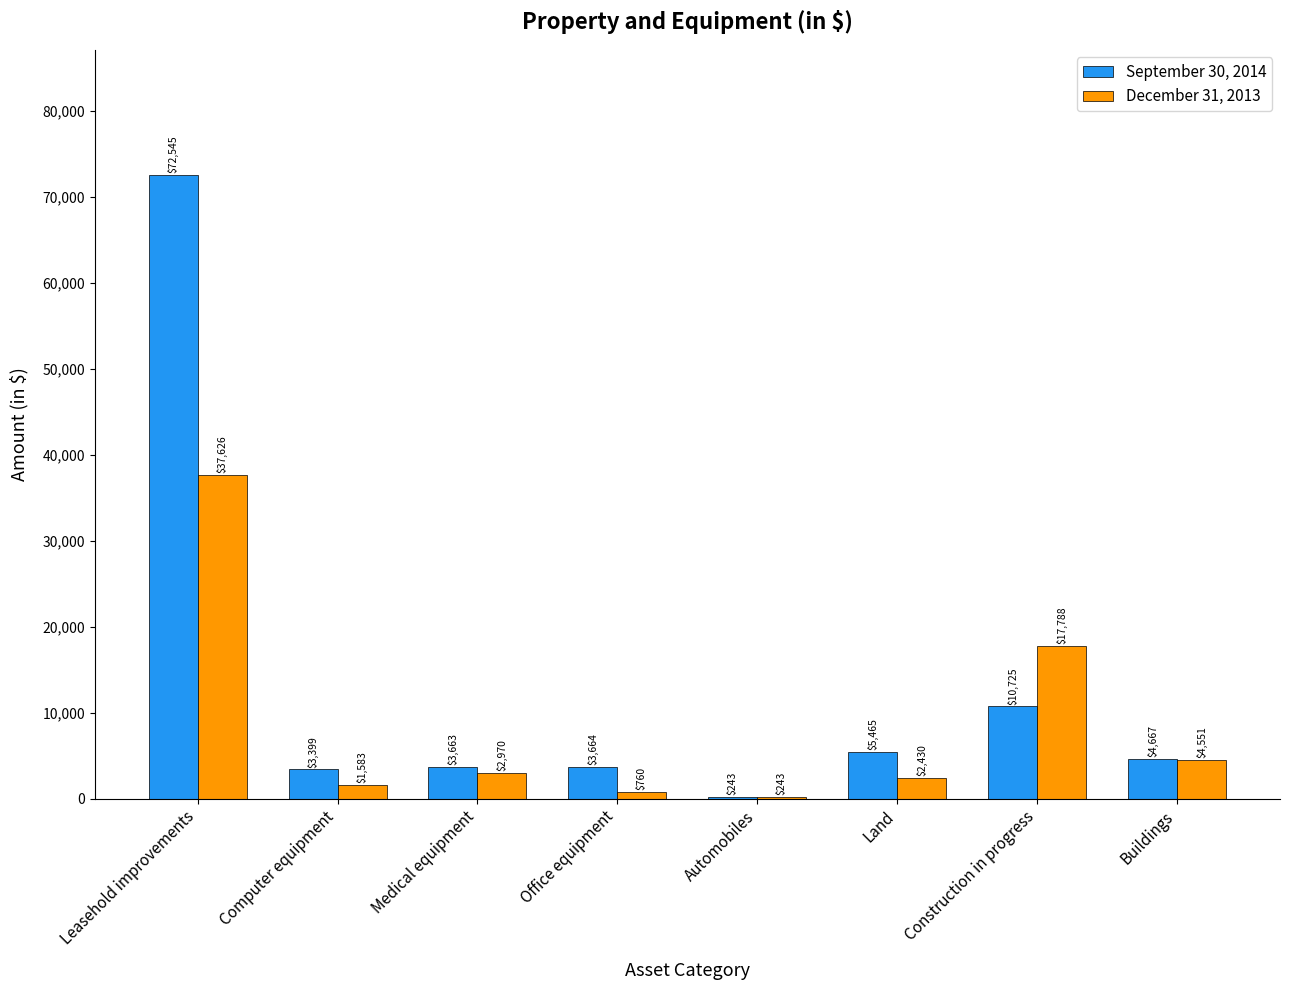

Is the value of September 30, 2014 at Construction in progress greater than the value of December 31, 2013 at Construction in progress?

No